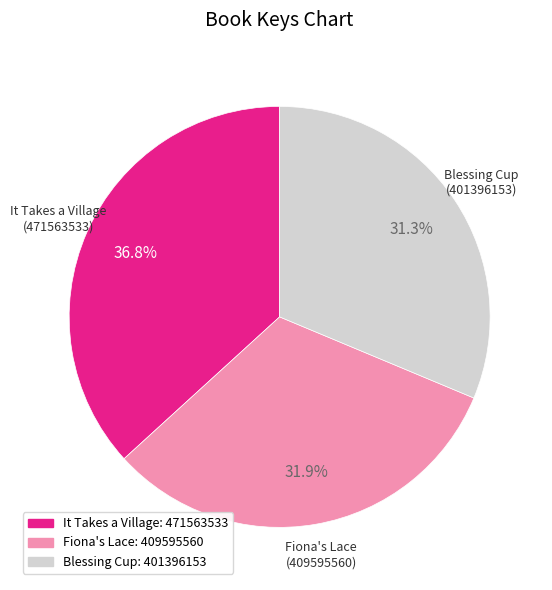

Is there any slice that represents more than half of the pie?

No